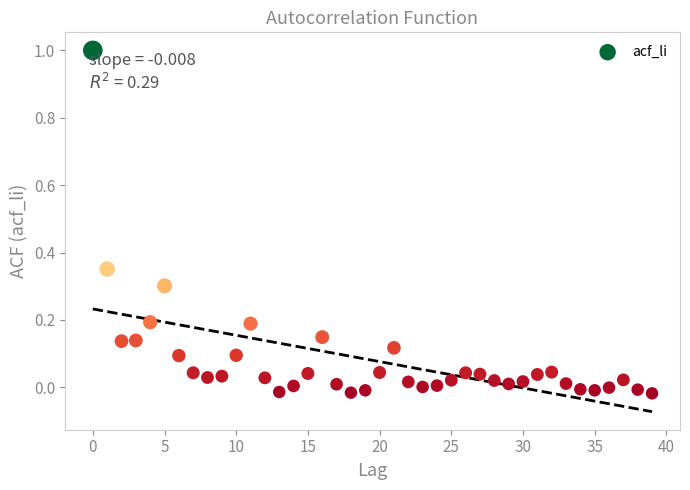

What is the range of Y values (max minus min)?

1.0